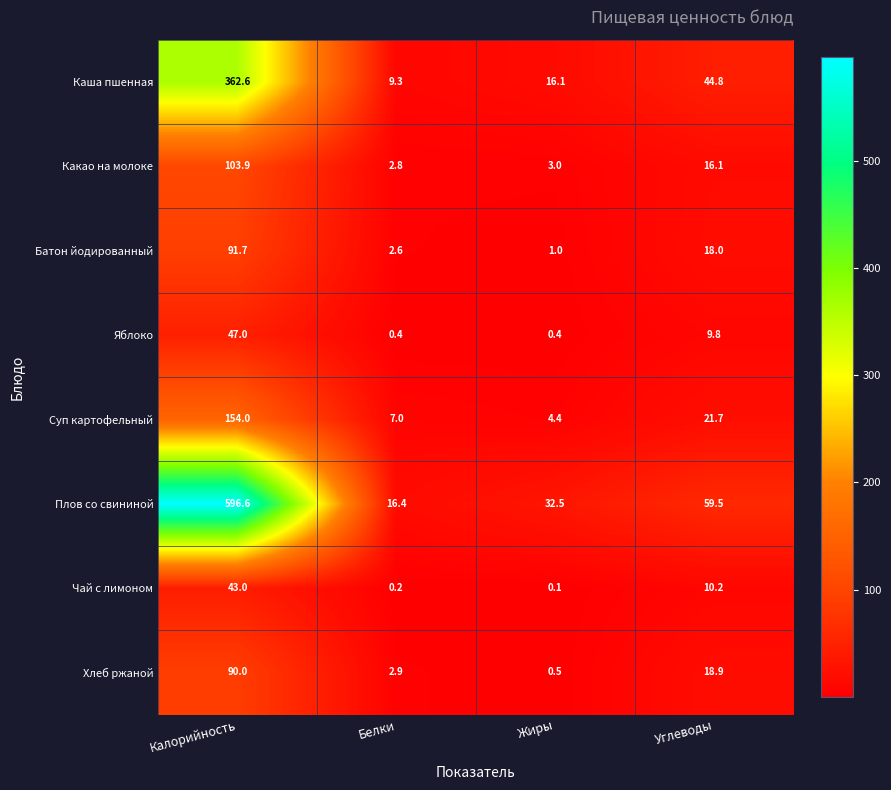

At which category is the sum across all series the highest?

Калорийность